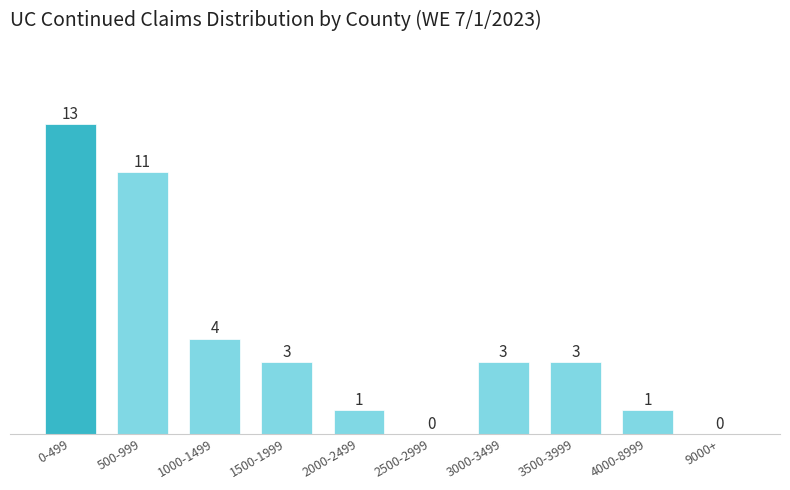

Reading left to right, list all the values displayed in this chart.

0-499=13	500-999=11	1000-1499=4	1500-1999=3	2000-2499=1	2500-2999=0	3000-3499=3	3500-3999=3	4000-8999=1	9000+=0